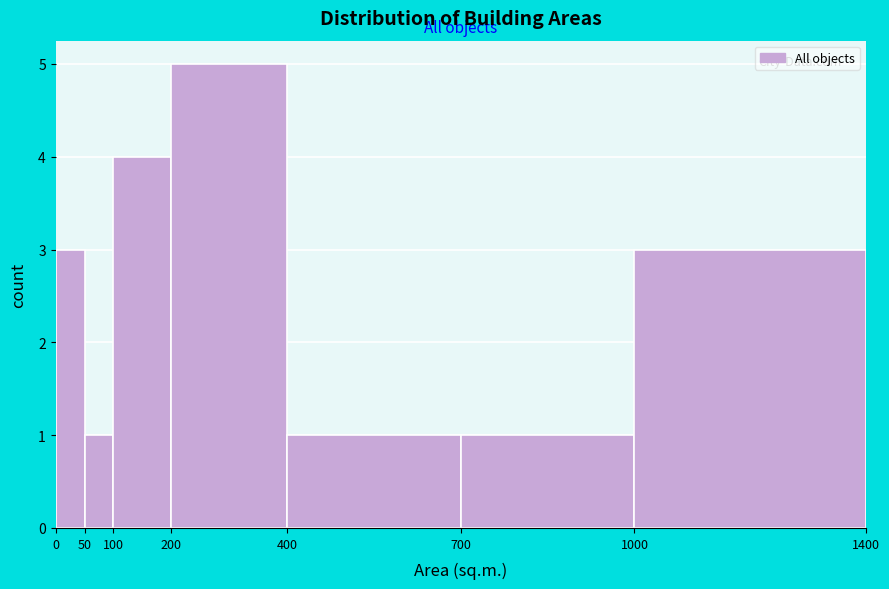

Over which range of the x-axis is the bar tallest?

200 to 400